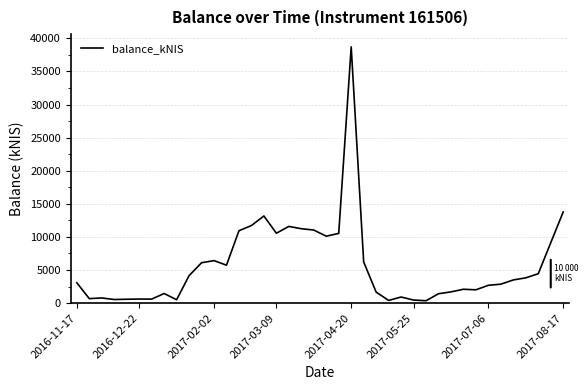

What is the maximum value shown in the chart?

38716.5